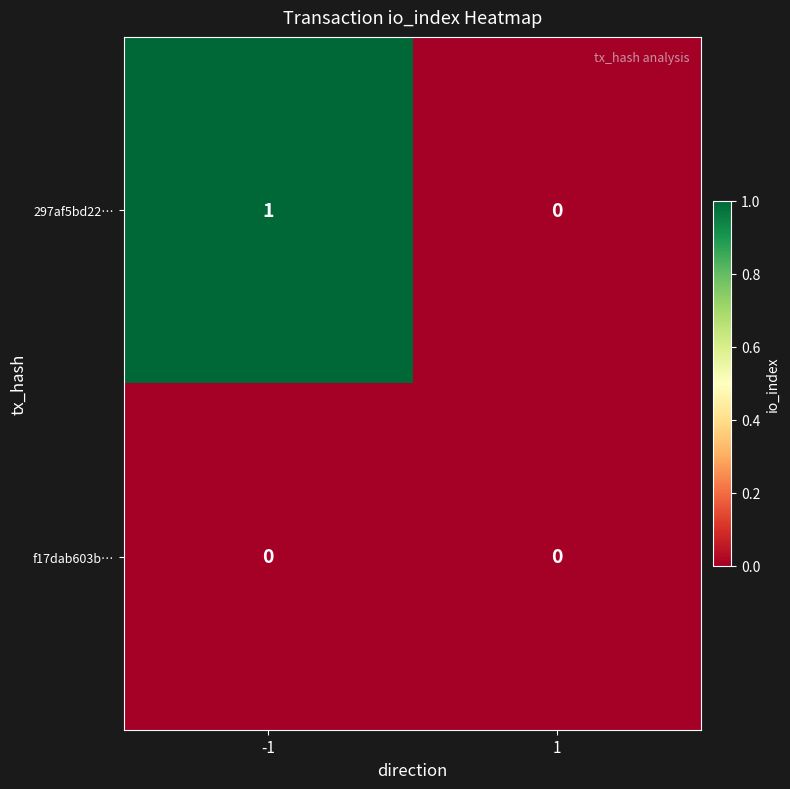

List the series in order of their peak value, lowest first.

f17dab603b…, 297af5bd22…